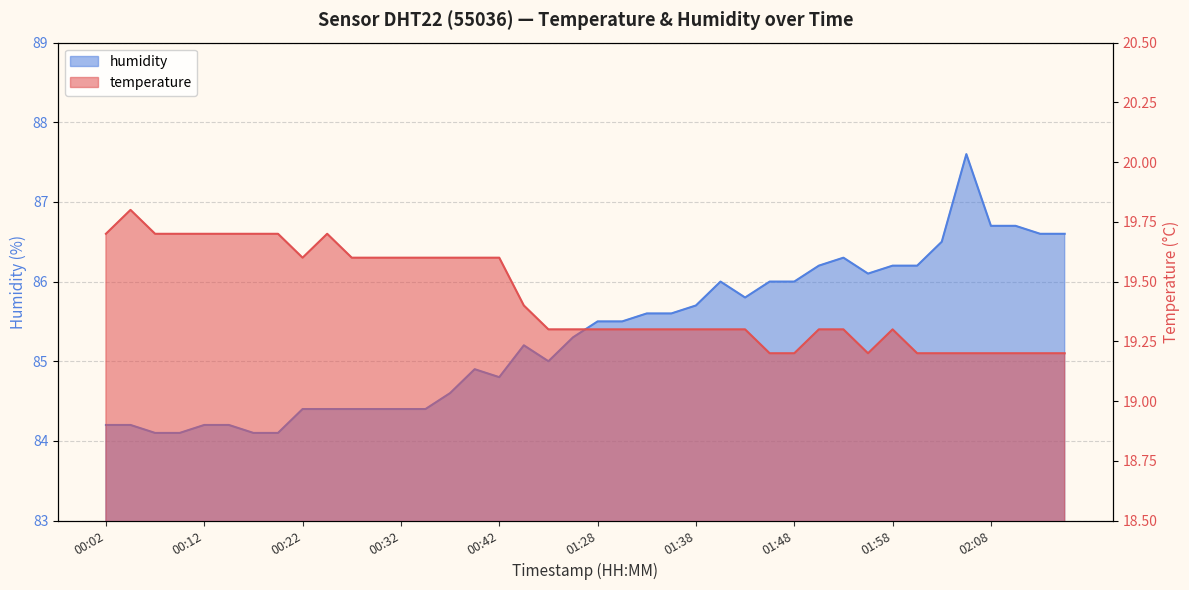

What is the maximum value for humidity?

87.6